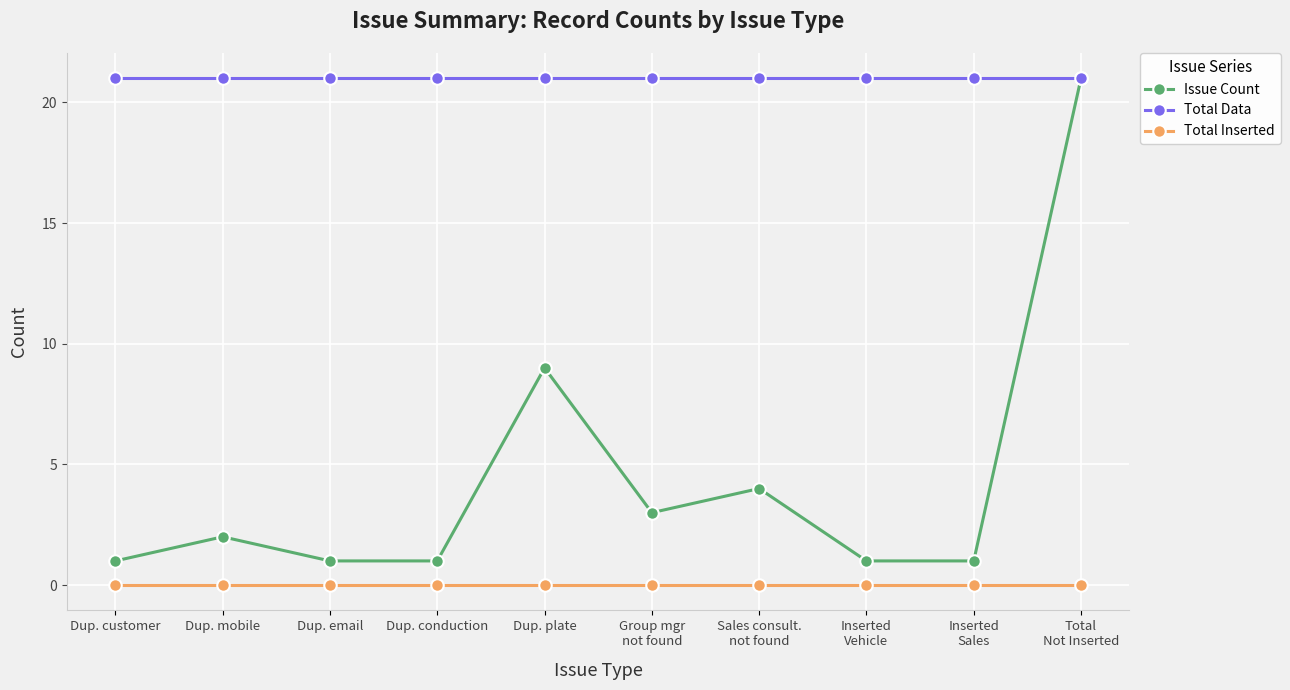

True or false: Issue Count has a value of 14 at Dup. plate.

False